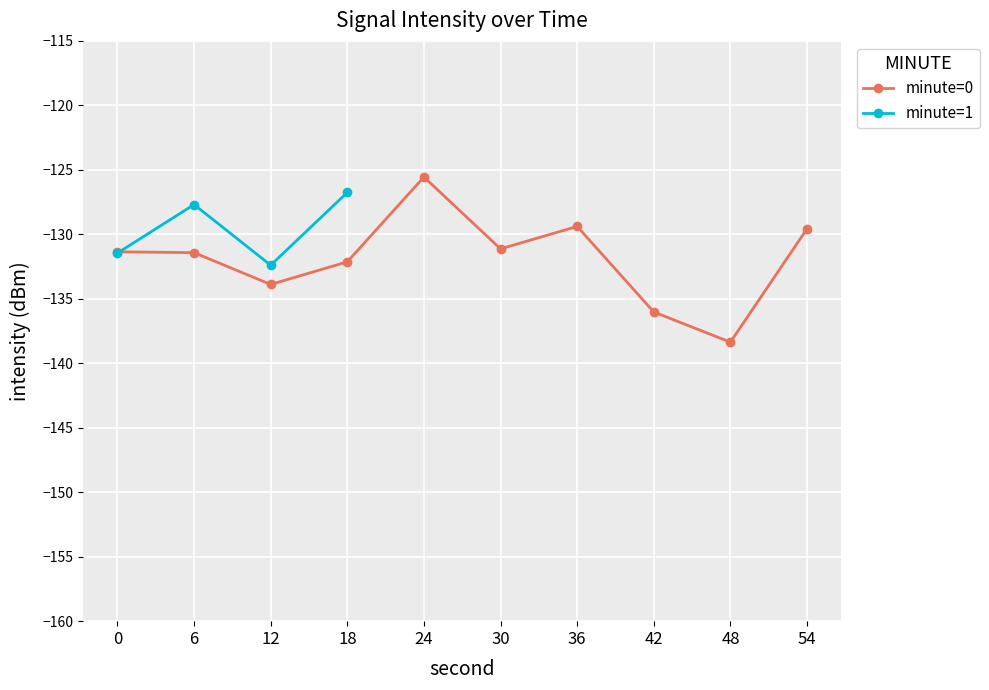

What is the minimum value for minute=0?

-138.4